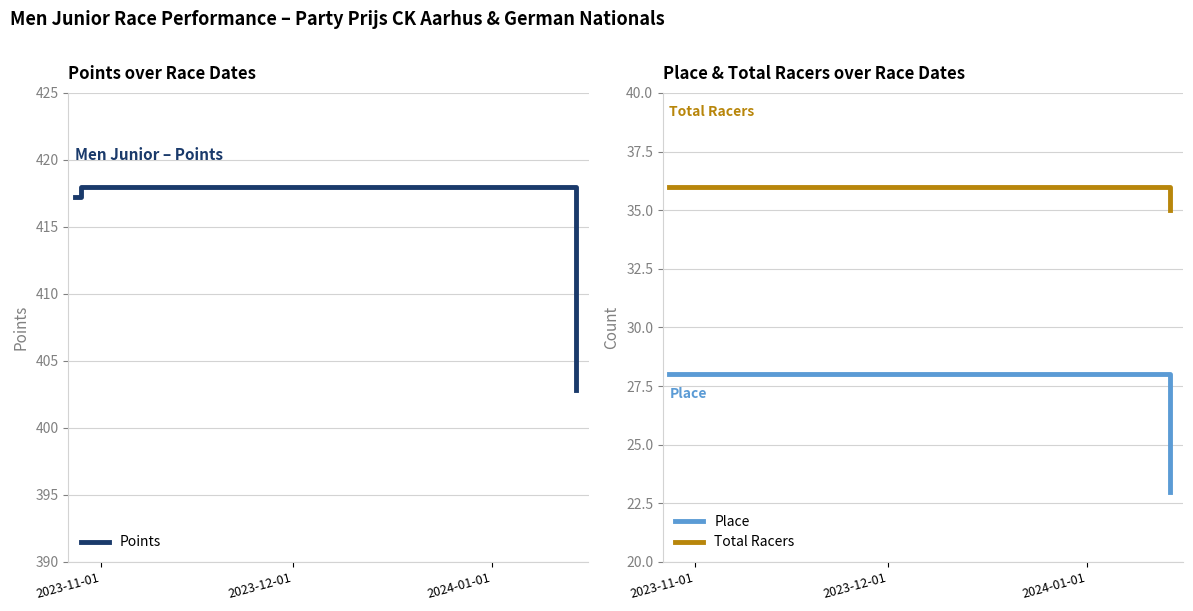

What is the highest value of the Points series?

418.0